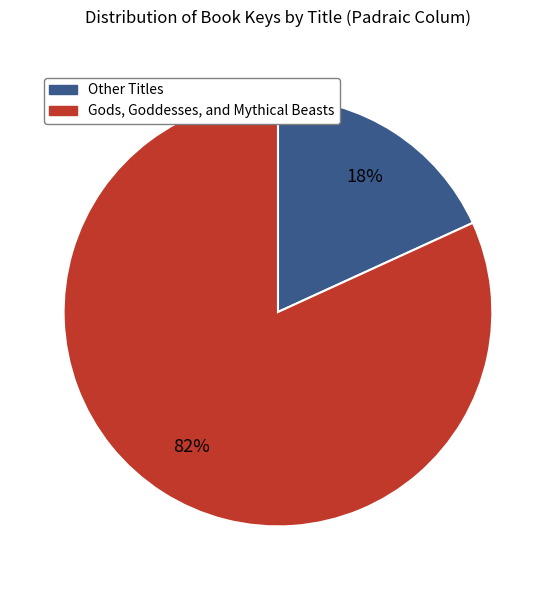

Is there a majority slice in this chart?

Yes